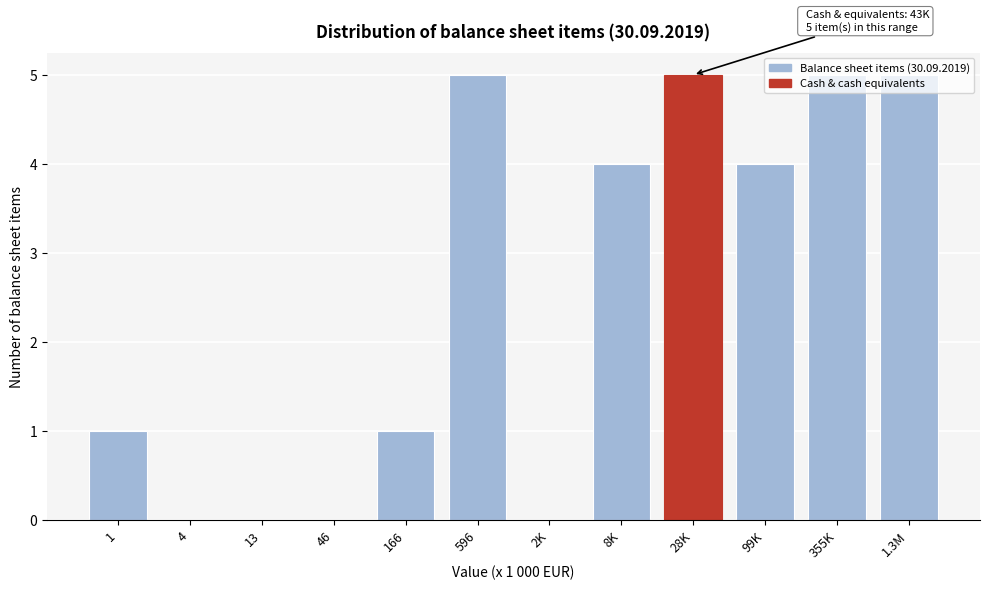

What is the ratio of the value at 8K to the value at 596?

0.8